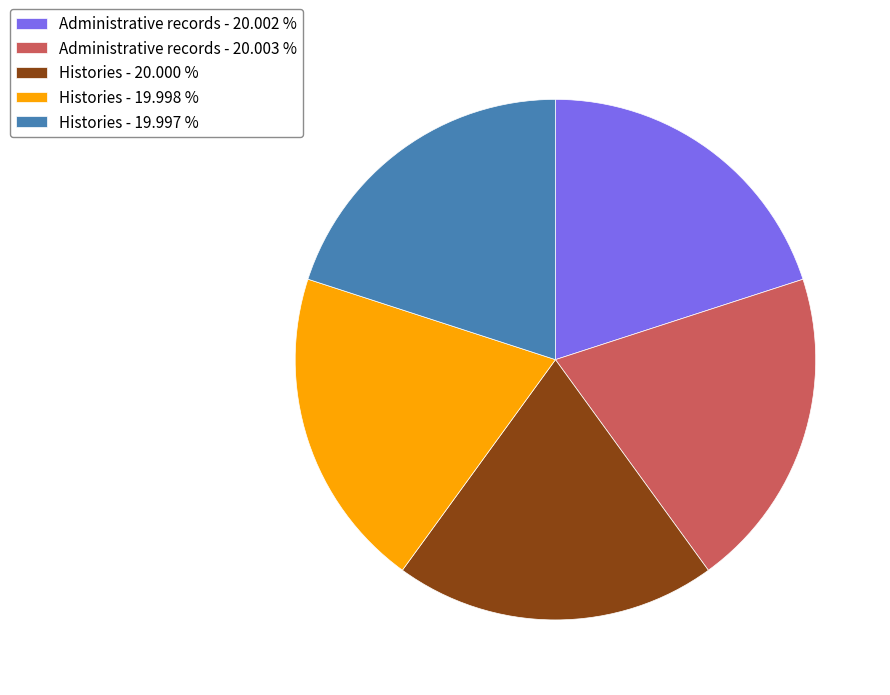

Approximately how many times larger is the value at Administrative records - 20.003 % compared to Administrative records - 20.002 %?

1.0